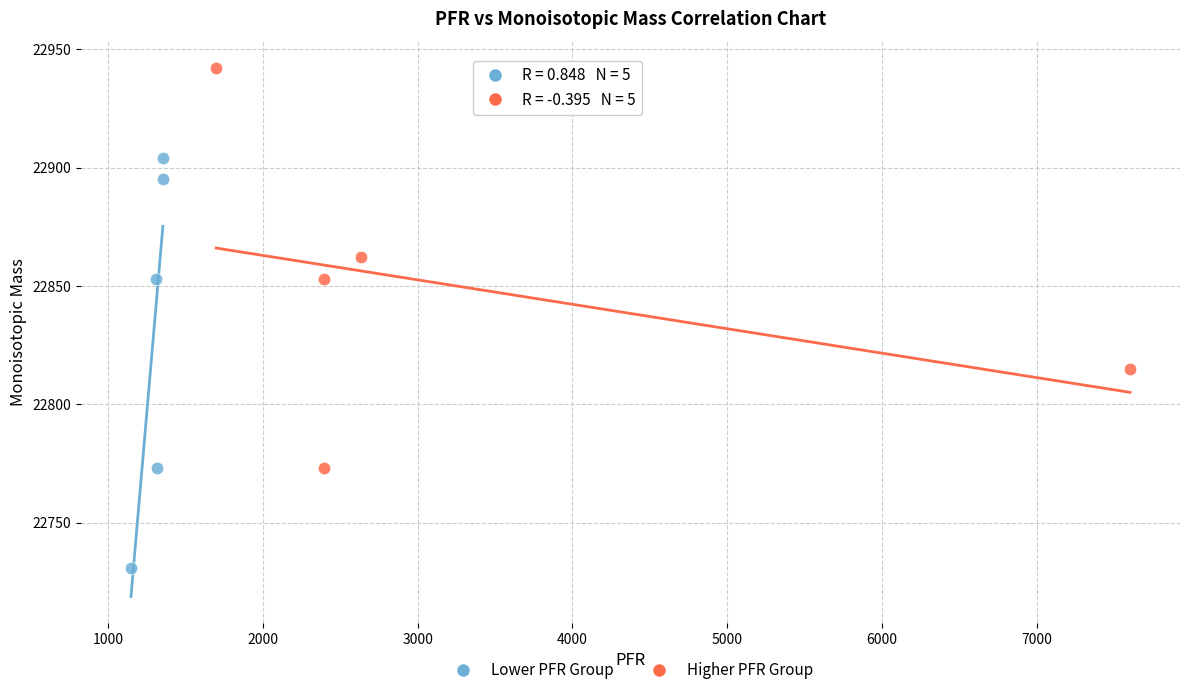

Which series contains the highest Y value?

Higher PFR Group